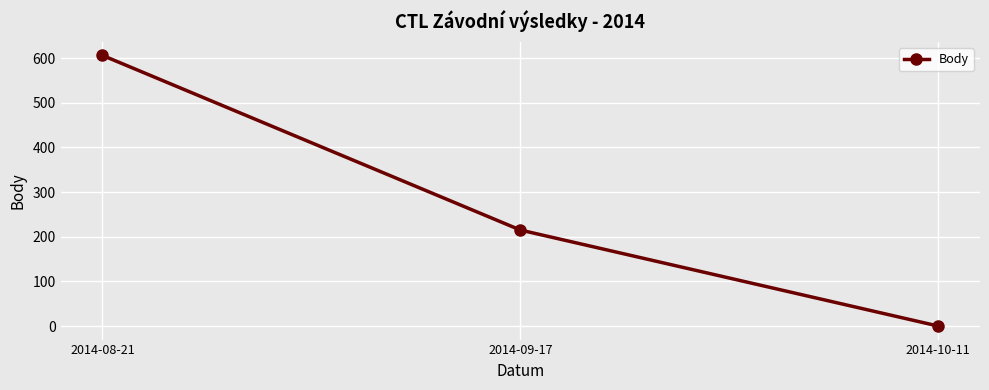

Reading left to right, extract all data points from this chart.

606	215	0